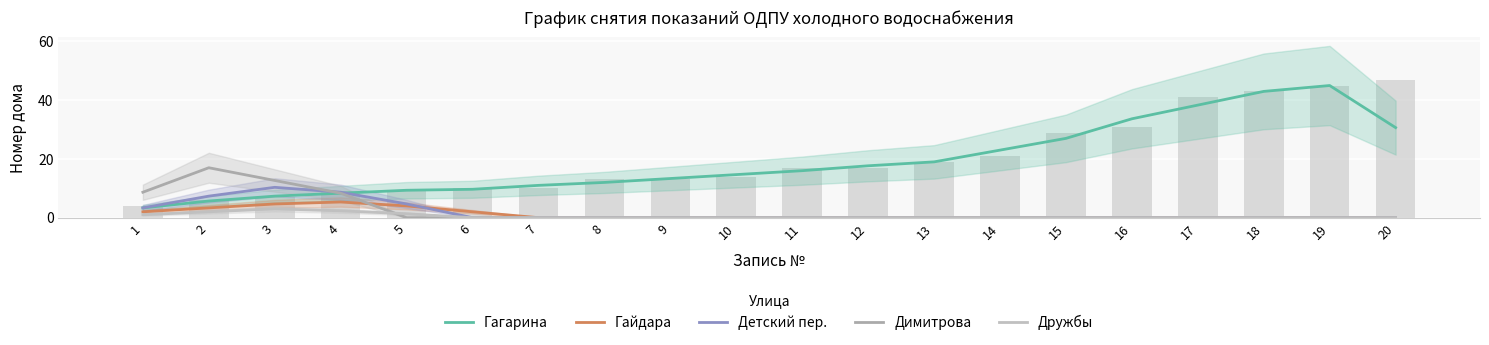

Where is Гайдара nearest to the value 2?

1